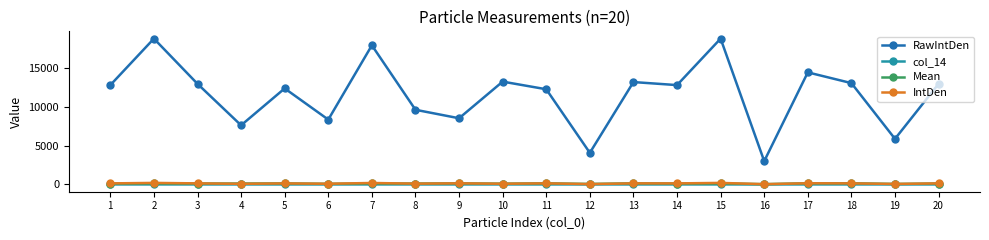

At which category does RawIntDen reach its first local peak?

2